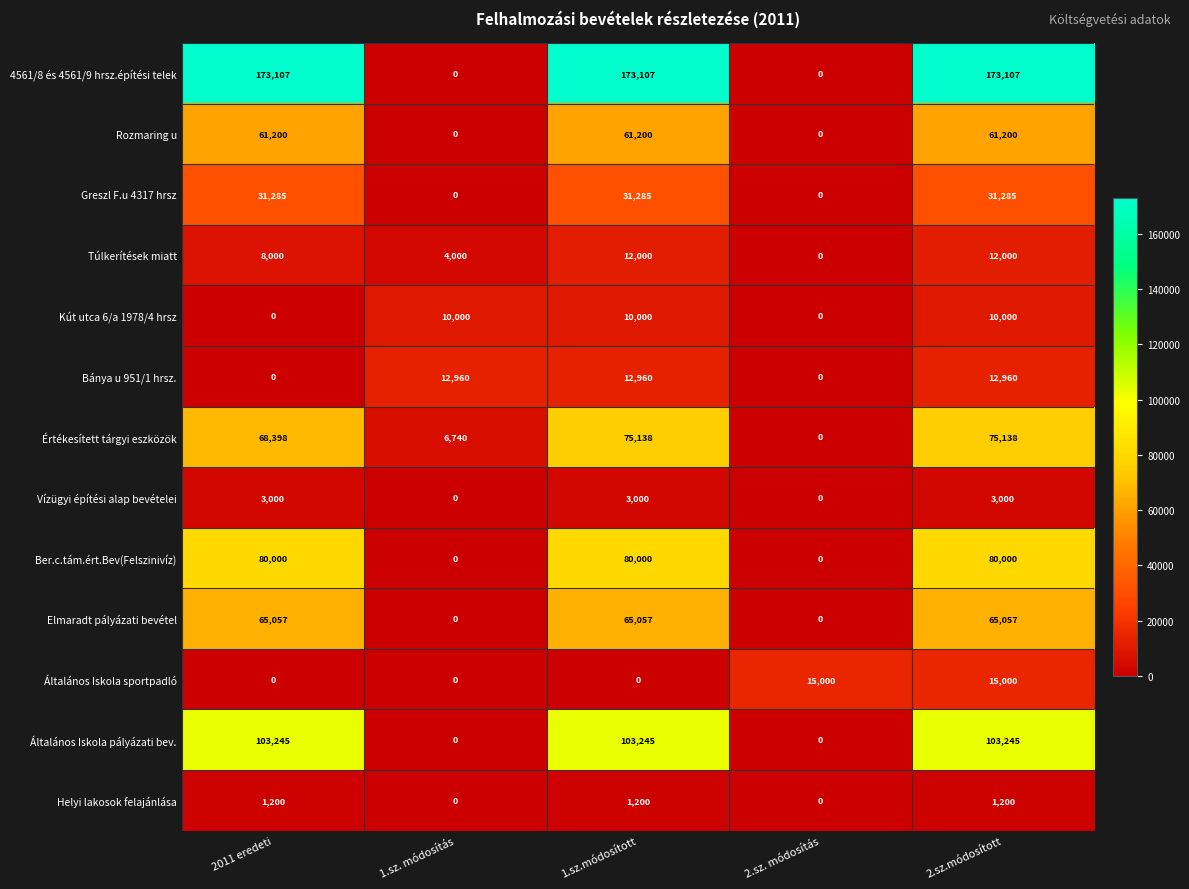

What is the difference between the maximum and minimum values in the Értékesített tárgyi eszközök series?

75138